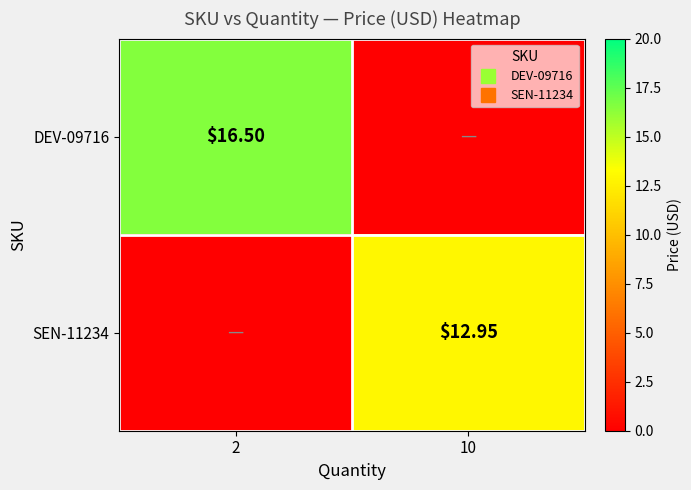

The value of DEV-09716 at 2 is 16.5. True or false?

True